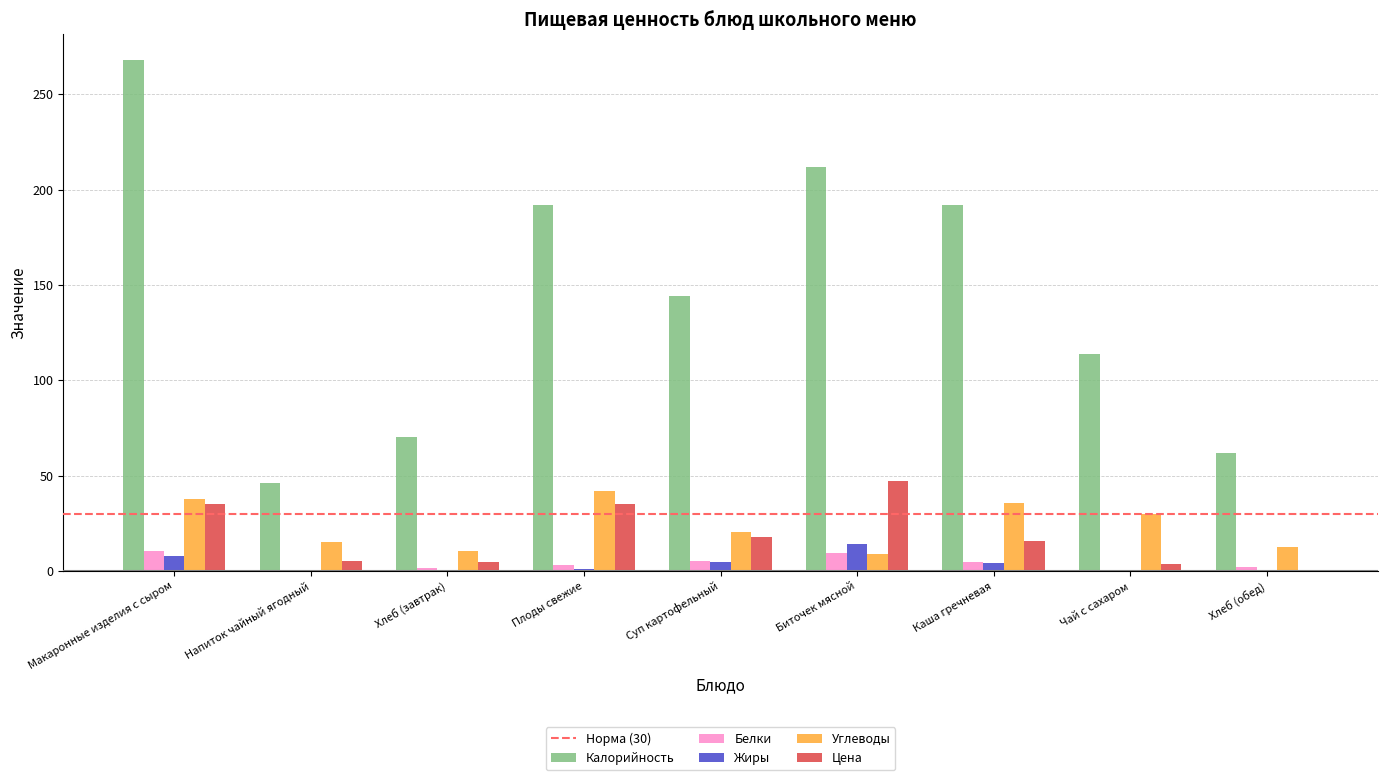

Which series changed the most between Суп картофельный and Каша гречневая?

Калорийность